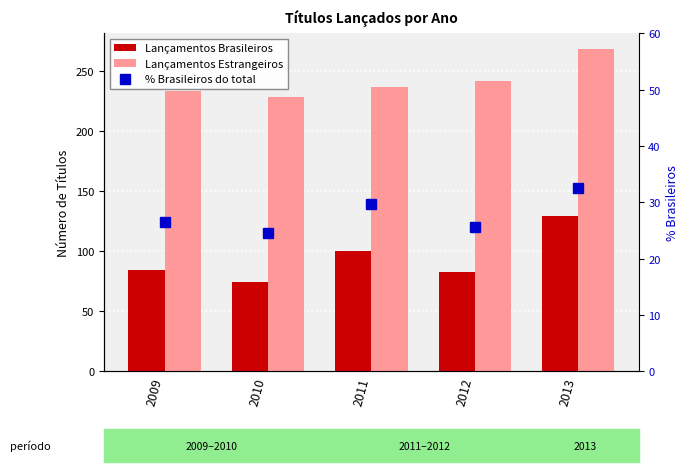

Reading left to right, what are all the values shown in this chart?

Lançamentos Brasileiros: 2009=84.0	2010=74.0	2011=100.0	2012=83.0	2013=129.0
Lançamentos Estrangeiros: 2009=233.0	2010=228.0	2011=237.0	2012=242.0	2013=268.0
% Brasileiros do total: 2009=26.5	2010=24.5	2011=29.7	2012=25.5	2013=32.5